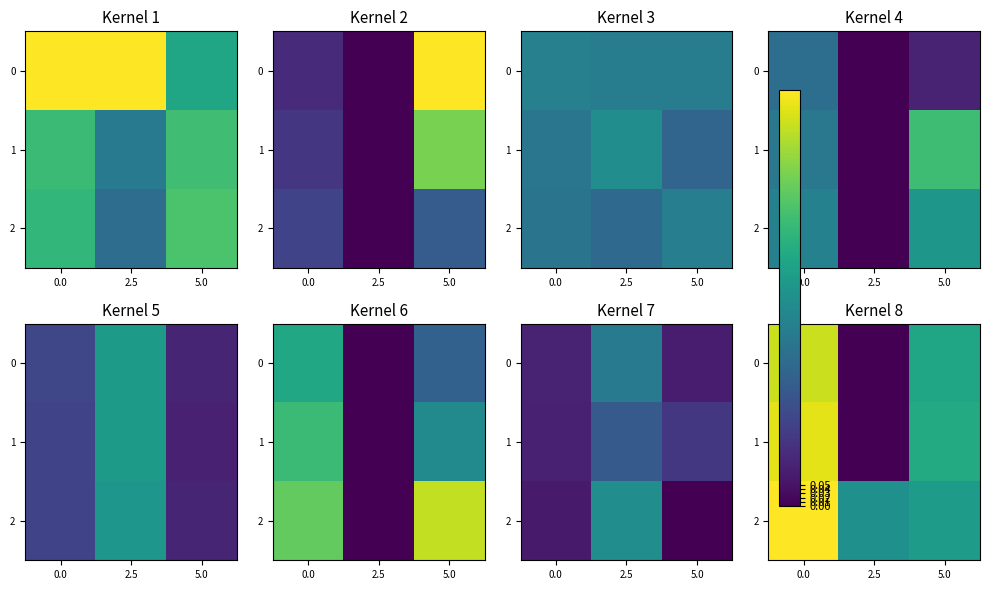

True or false: 0 has a value of 0.6 at 5.0.

True